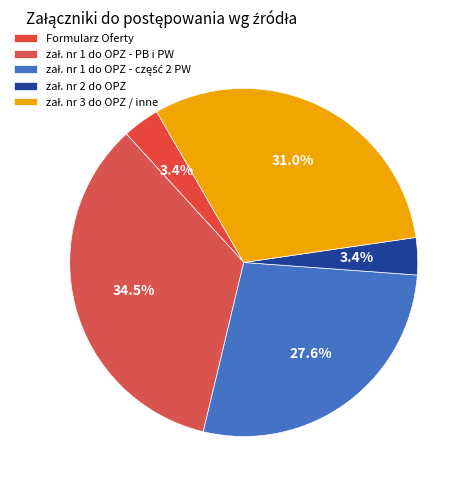

Rank the categories by value from lowest to highest.

Formularz Oferty, zał. nr 2 do OPZ, zał. nr 1 do OPZ - część 2 PW, zał. nr 3 do OPZ / inne, zał. nr 1 do OPZ - PB i PW